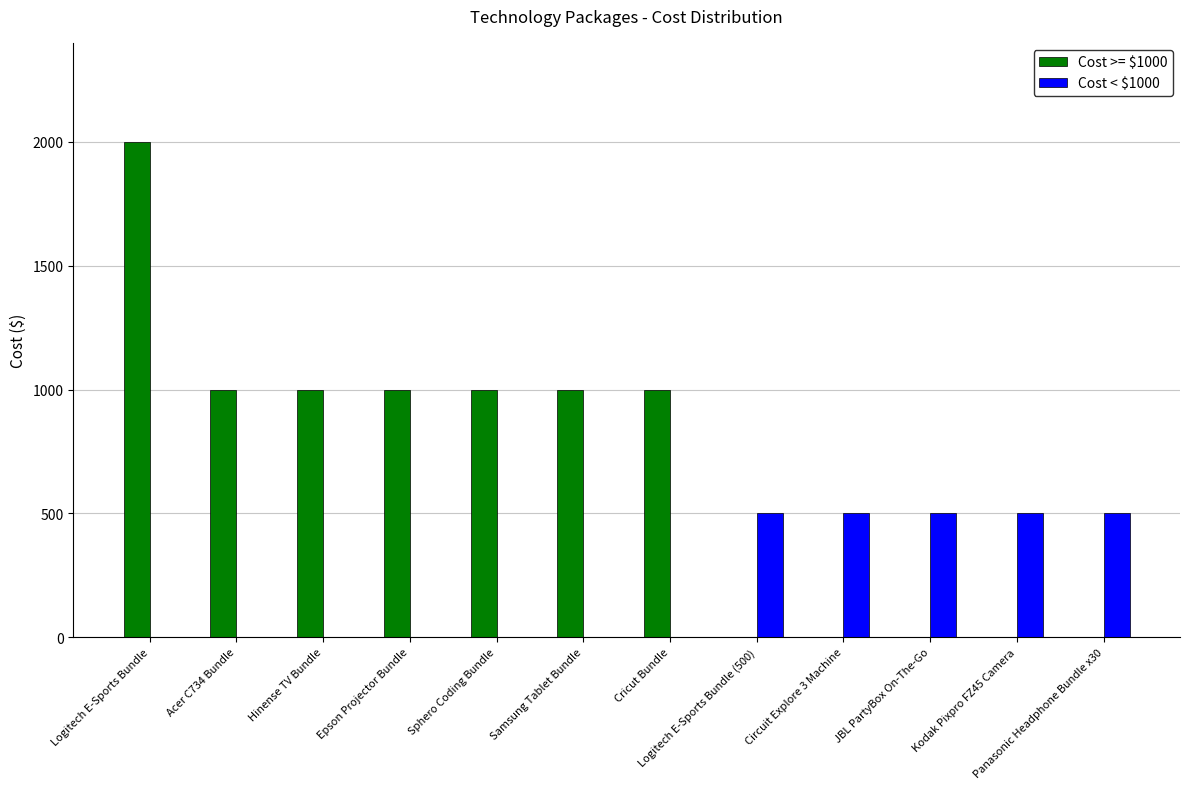

Which series has the largest total across all categories?

Cost >= $1000